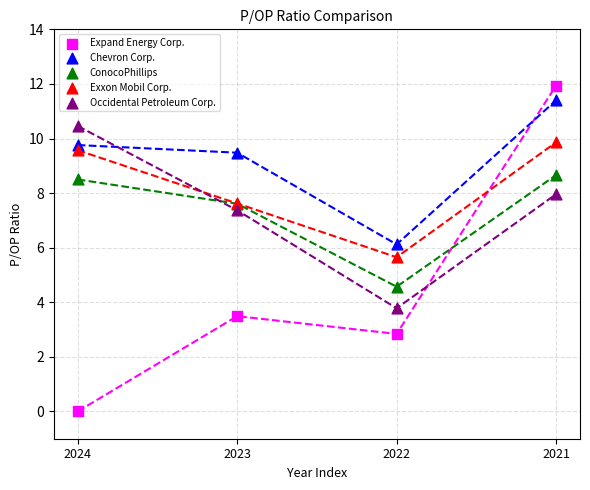

Across all series, what Y value is closest to 5?

4.6